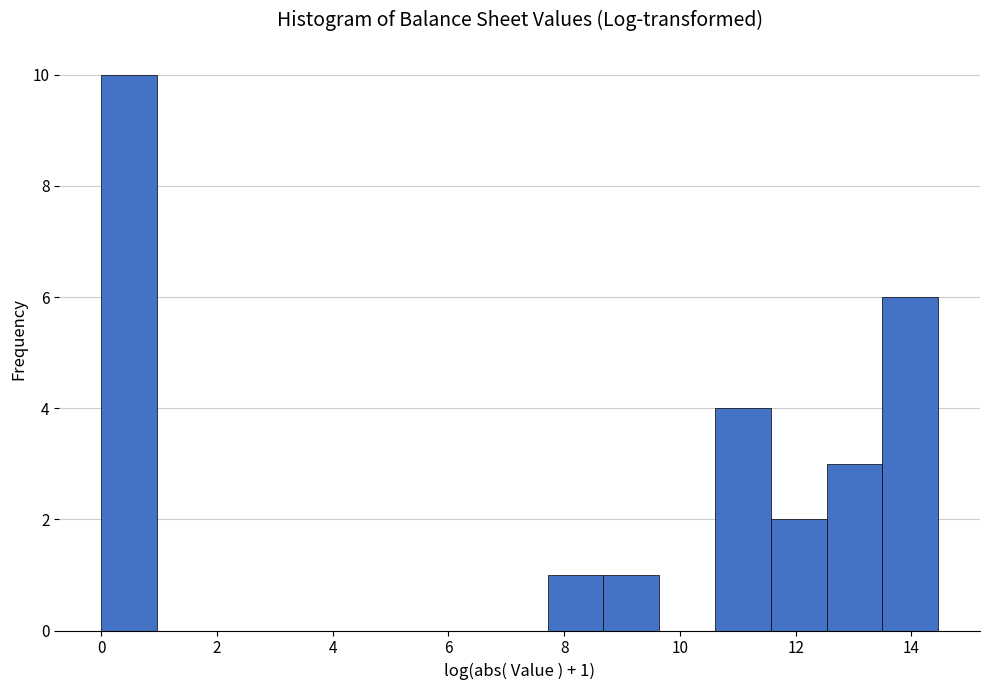

Which range on the x-axis has the tallest bar?

0.0 to 1.0